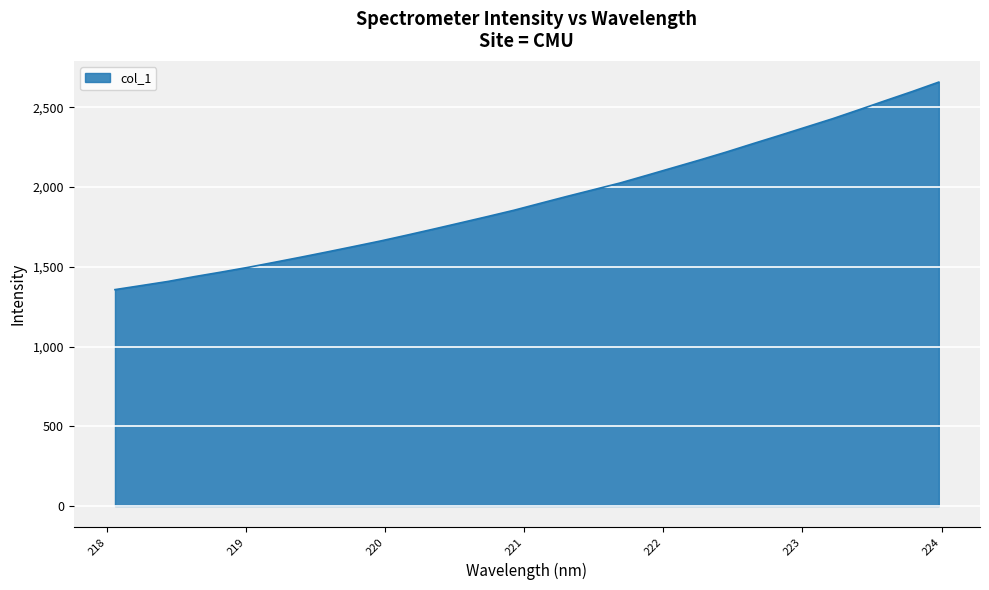

What is the average value?

1922.4